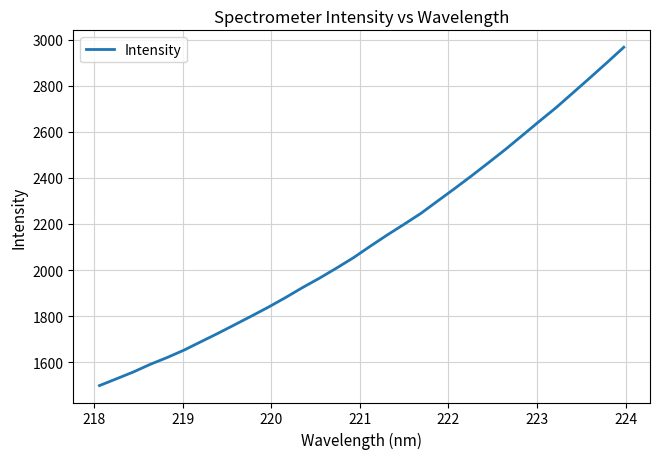

What is the difference between the maximum and minimum values?

1468.2